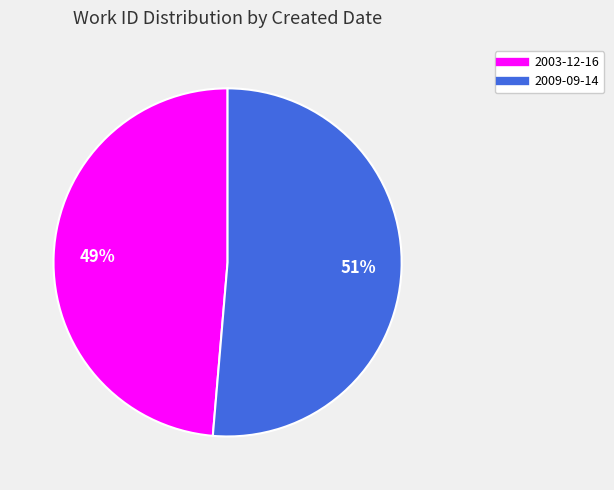

True or false: 2009-09-14 accounts for 51% of the total.

True